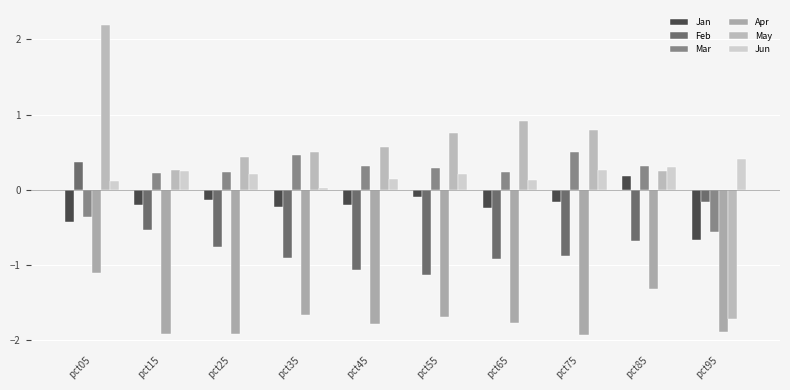

What is the average value of the Jan series?

-0.2